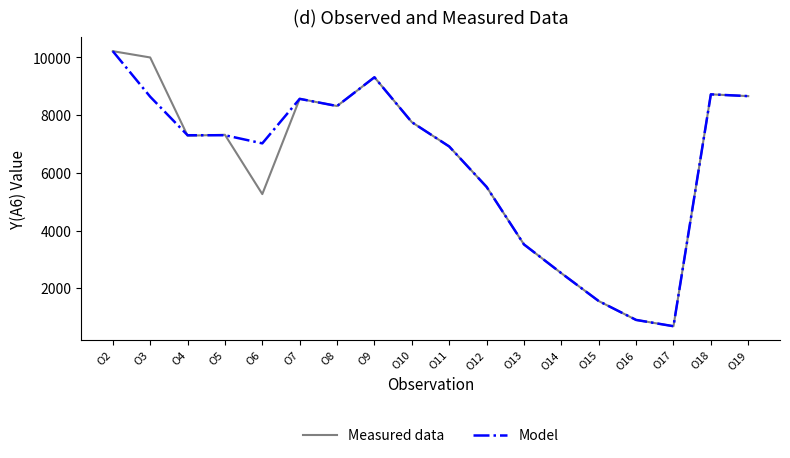

True or false: Model and Measured data cross at least once.

True